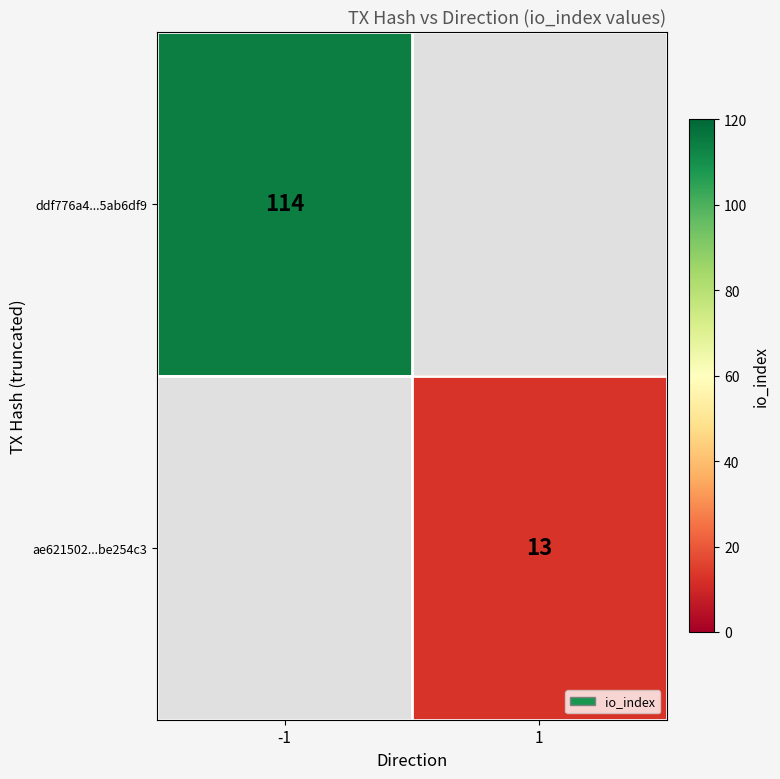

The ae621502...be254c3 series shows 13 at 1. True or false?

True